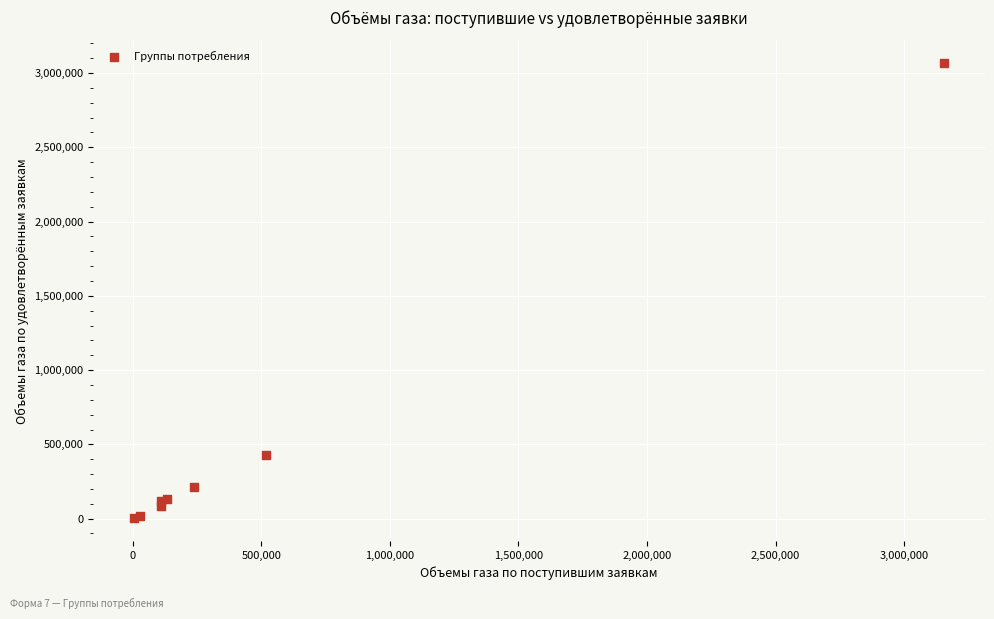

What Y value in the scatter plot is closest to 1534603?

429368.7